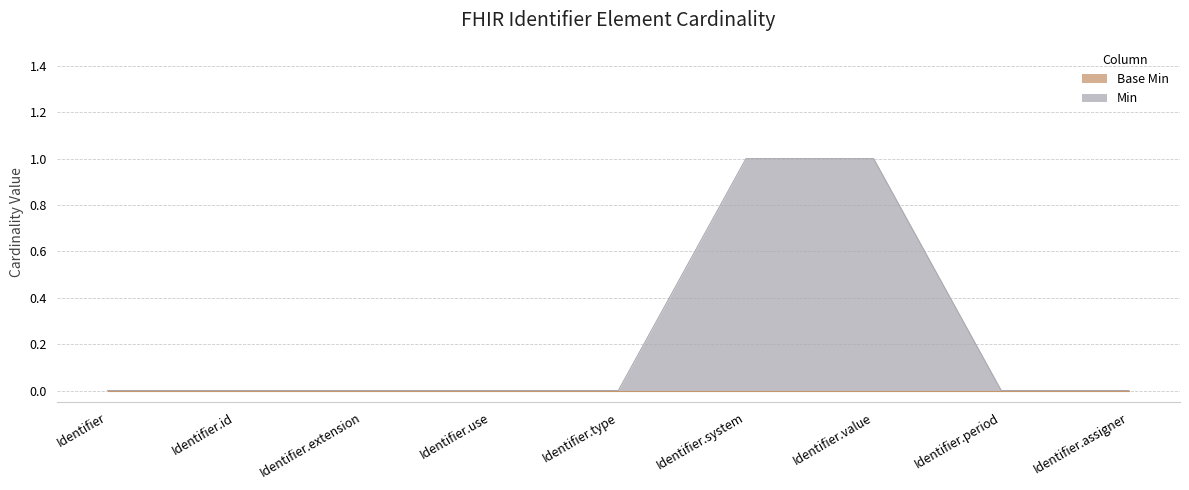

True or false: there are more than 1 points higher than both neighbors.

False